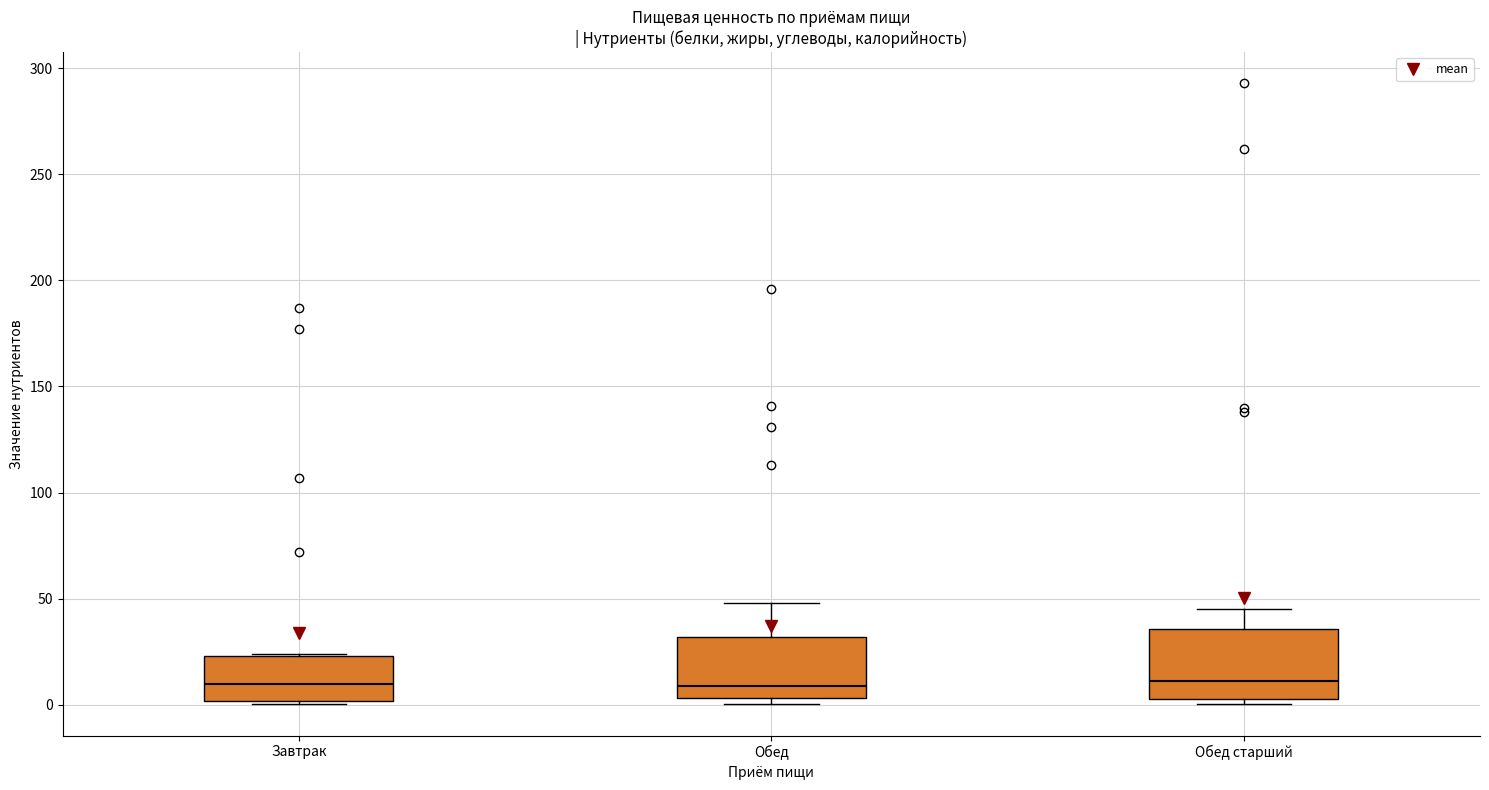

Where does the median line of the box for Завтрак sit on the y-axis? The values are not printed on the chart, so give them approximately, as read against the axis.

10